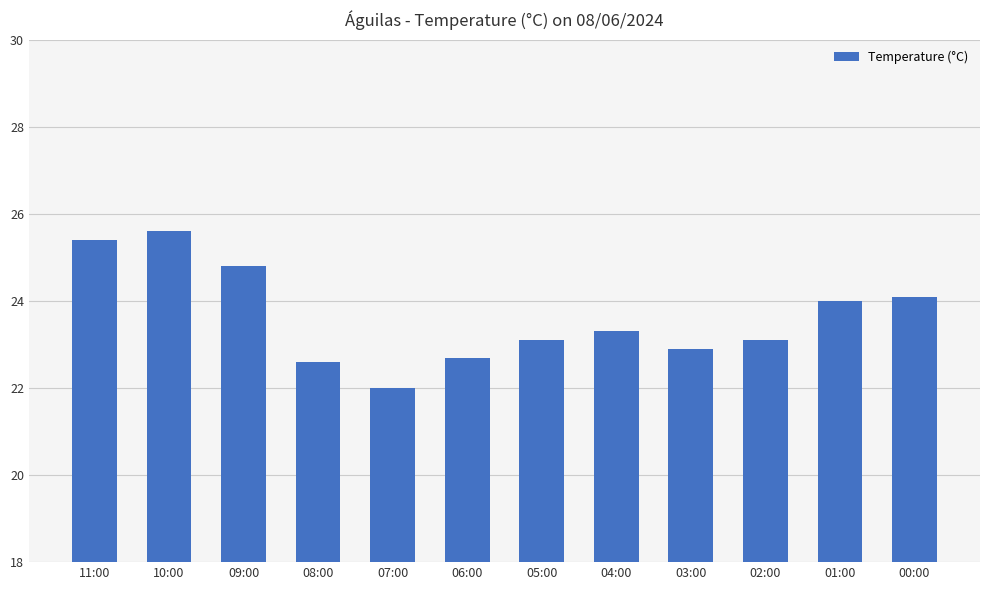

Reading left to right, extract all data points from this chart.

25.4	25.6	24.8	22.6	22.0	22.7	23.1	23.3	22.9	23.1	24.0	24.1